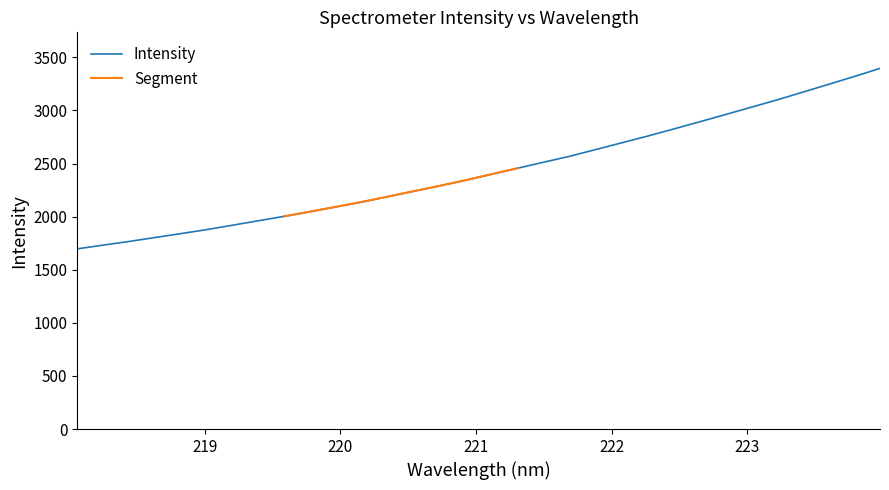

What is the maximum value shown in the chart?

3396.3